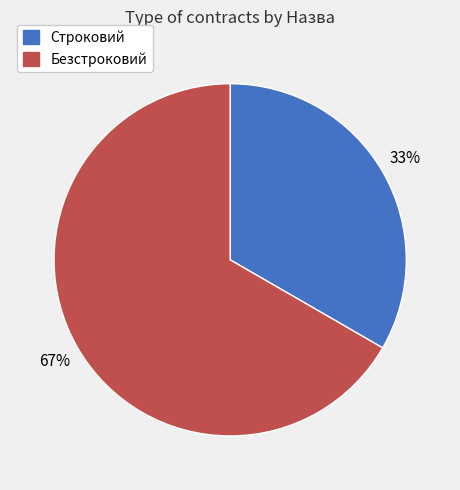

What is the smallest slice in the pie chart?

Строковий